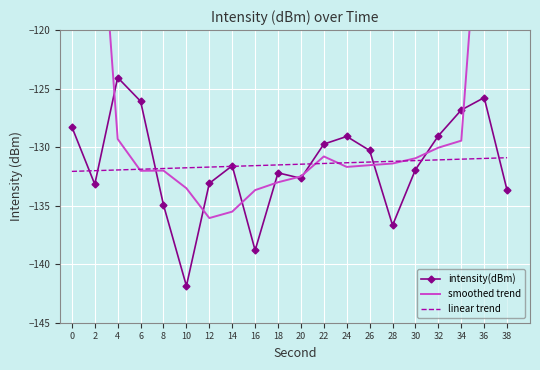

Is the value of smoothed trend at 32 greater than the value of intensity(dBm) at 10?

Yes